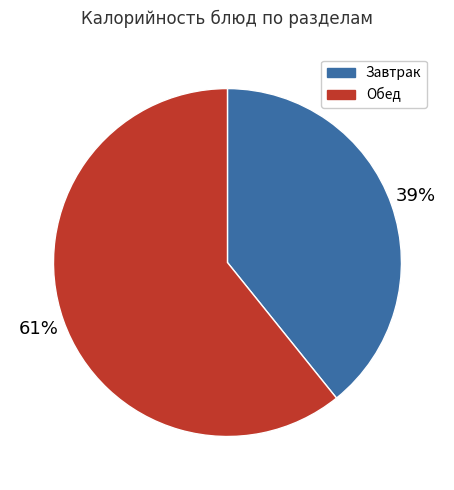

Is the sum of Завтрак and Обед greater than half?

Yes